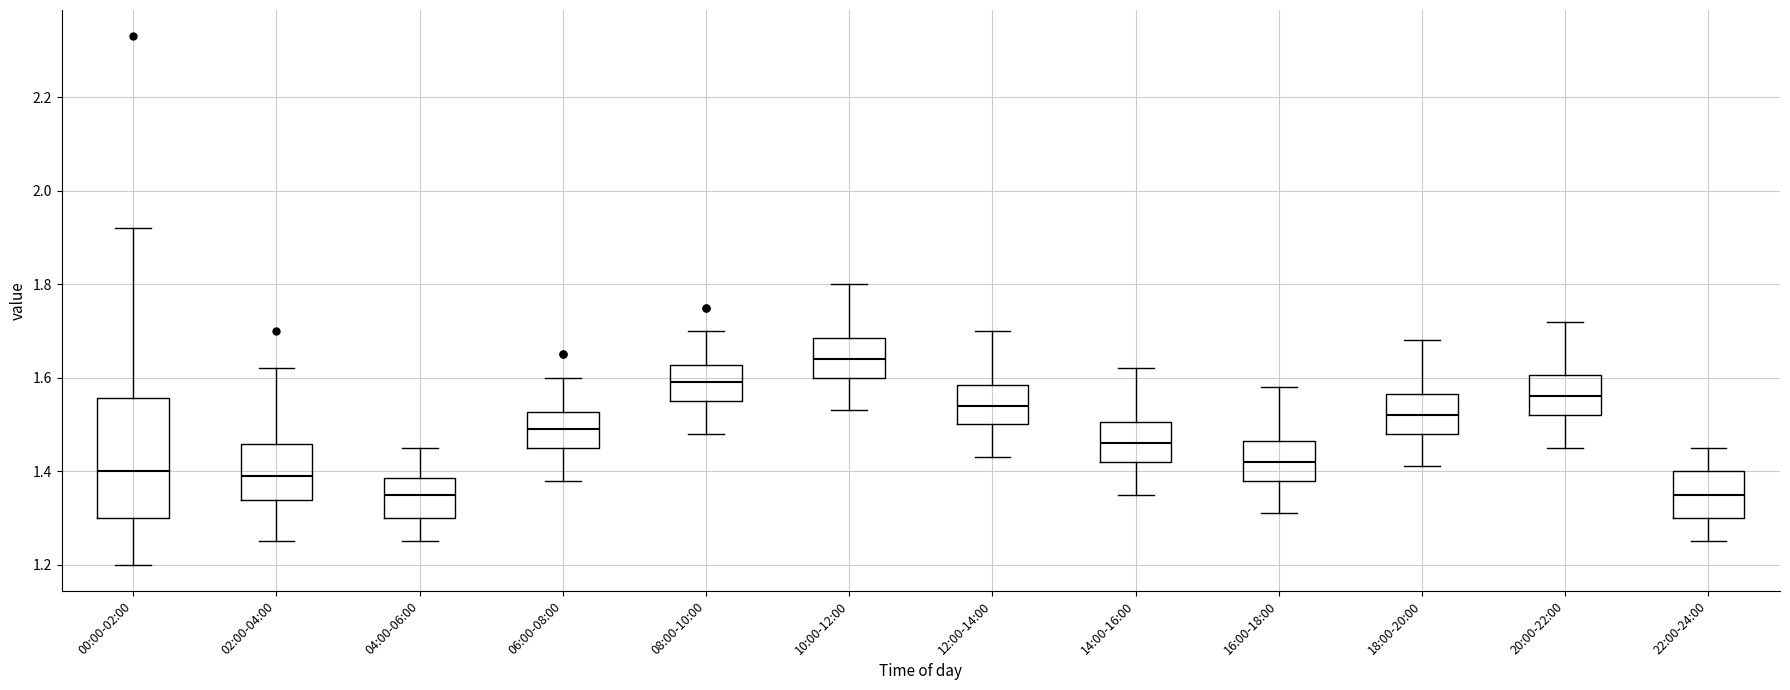

Reading left to right, read every box against the y-axis: the position of its median line, the range the box covers, and the ends of its whiskers. The values are not printed on the chart, so give them approximately, as read against the axis.

00:00-02:00: median 1.40, box 1.30 to 1.56, whiskers 1.20 to 1.92
02:00-04:00: median 1.40, box 1.34 to 1.46, whiskers 1.26 to 1.62
04:00-06:00: median 1.36, box 1.30 to 1.38, whiskers 1.26 to 1.46
06:00-08:00: median 1.50, box 1.46 to 1.52, whiskers 1.38 to 1.60
08:00-10:00: median 1.60, box 1.56 to 1.62, whiskers 1.48 to 1.70
10:00-12:00: median 1.64, box 1.60 to 1.68, whiskers 1.54 to 1.80
12:00-14:00: median 1.54, box 1.50 to 1.58, whiskers 1.44 to 1.70
14:00-16:00: median 1.46, box 1.42 to 1.50, whiskers 1.36 to 1.62
16:00-18:00: median 1.42, box 1.38 to 1.46, whiskers 1.32 to 1.58
18:00-20:00: median 1.52, box 1.48 to 1.56, whiskers 1.42 to 1.68
20:00-22:00: median 1.56, box 1.52 to 1.60, whiskers 1.46 to 1.72
22:00-24:00: median 1.36, box 1.30 to 1.40, whiskers 1.26 to 1.46